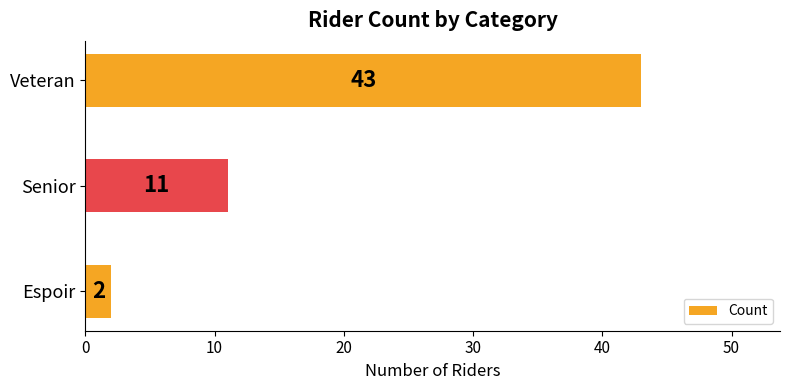

List the labels in order of value, largest first.

Veteran, Senior, Espoir